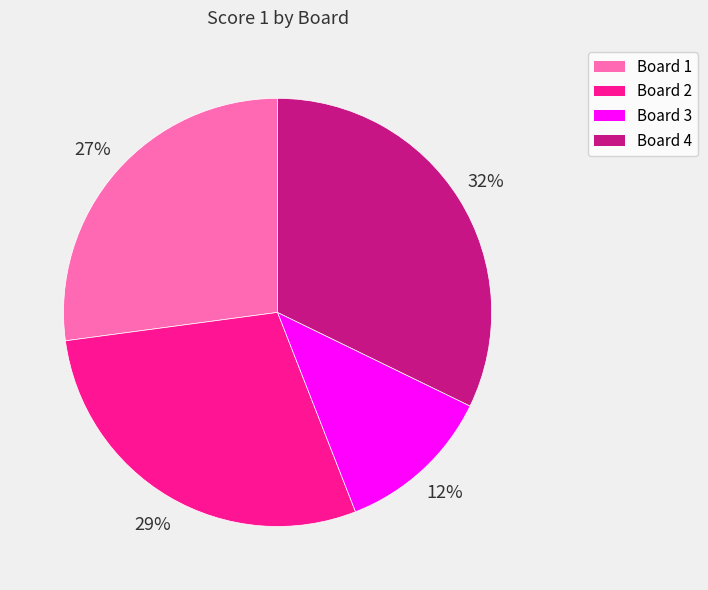

To the nearest percent, what is the combined percentage of Board 2 and Board 4?

61%